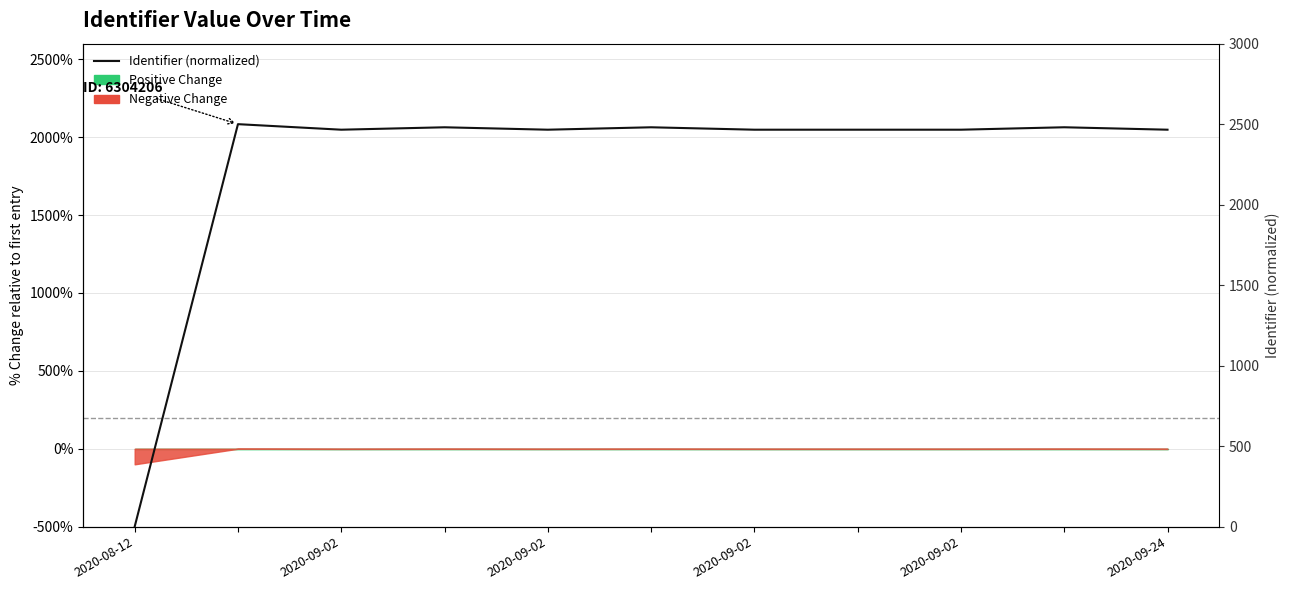

What is the difference between the maximum and minimum values?

2500.0